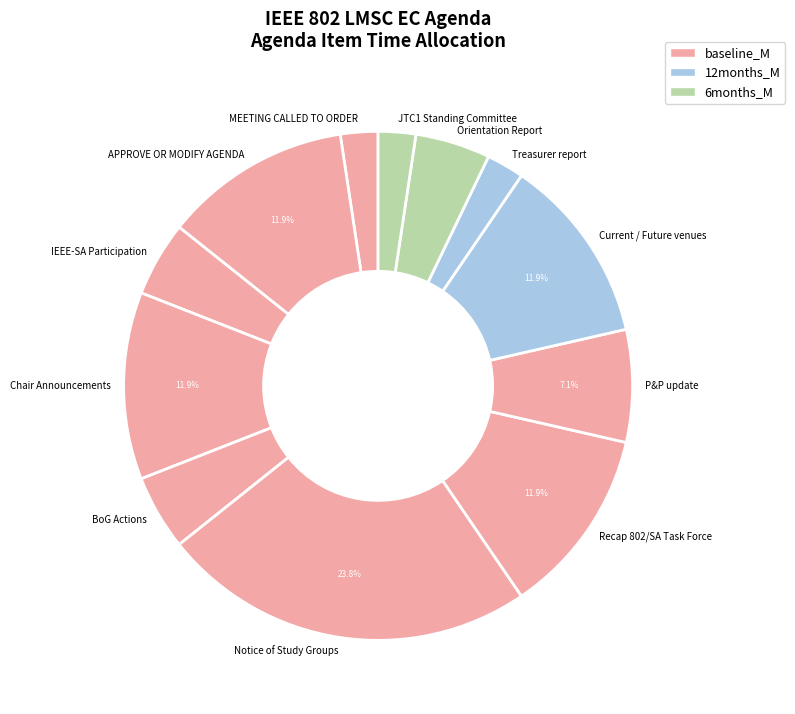

To the nearest percent, what is the average slice percentage?

8%